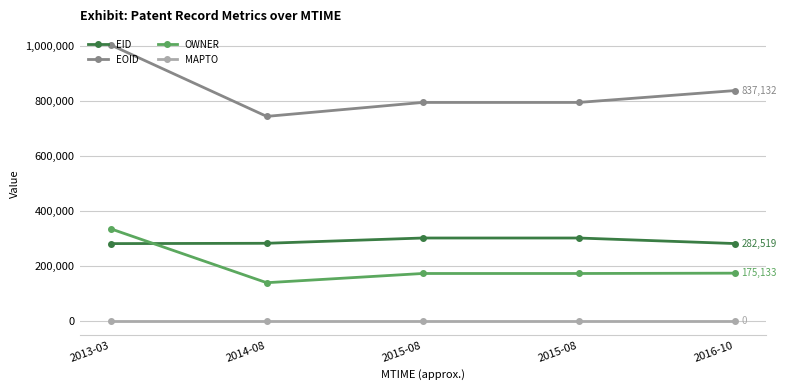

What is the label of the 2nd point from the left?

2014-08